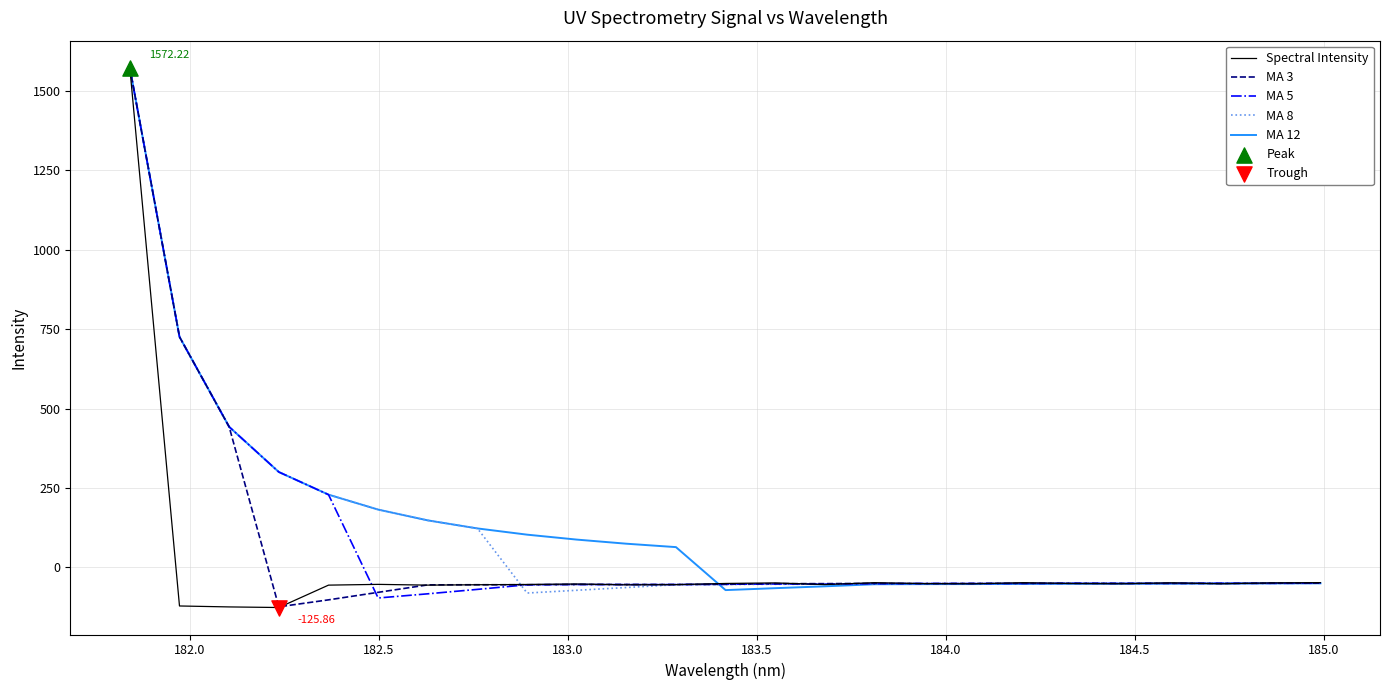

List the series in order of their overall mean, highest first.

MA 12, MA 8, MA 5, MA 3, Spectral Intensity